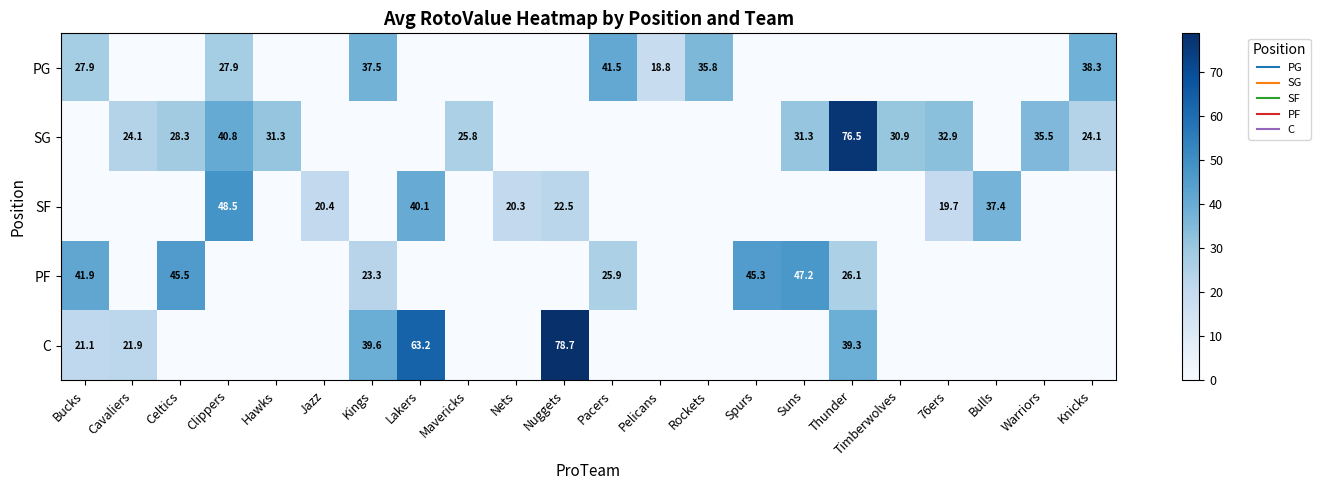

How many values in the SF series exceed 0?

7